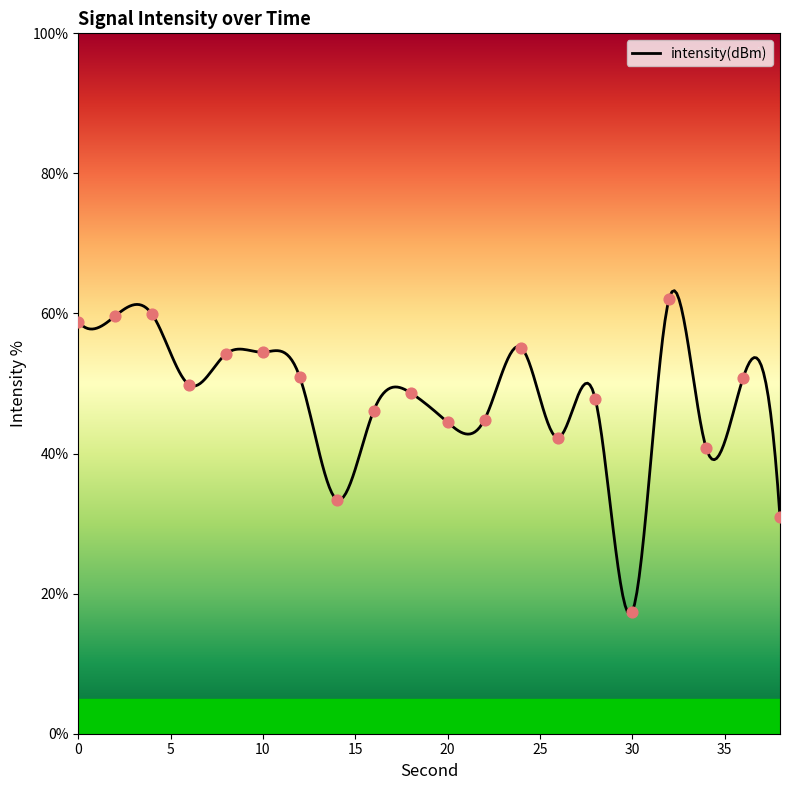

Between 6 and 18, which is larger?

6